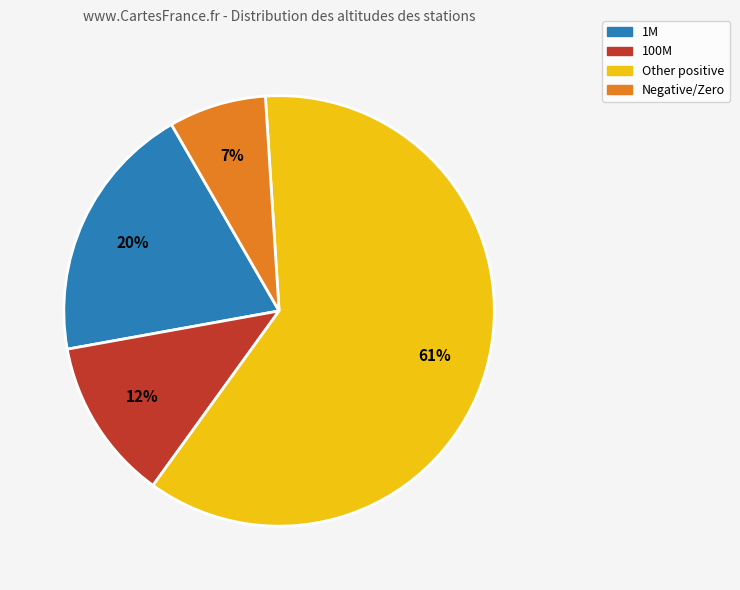

To the nearest percent, what is the difference between the largest and smallest slice percentages?

54%